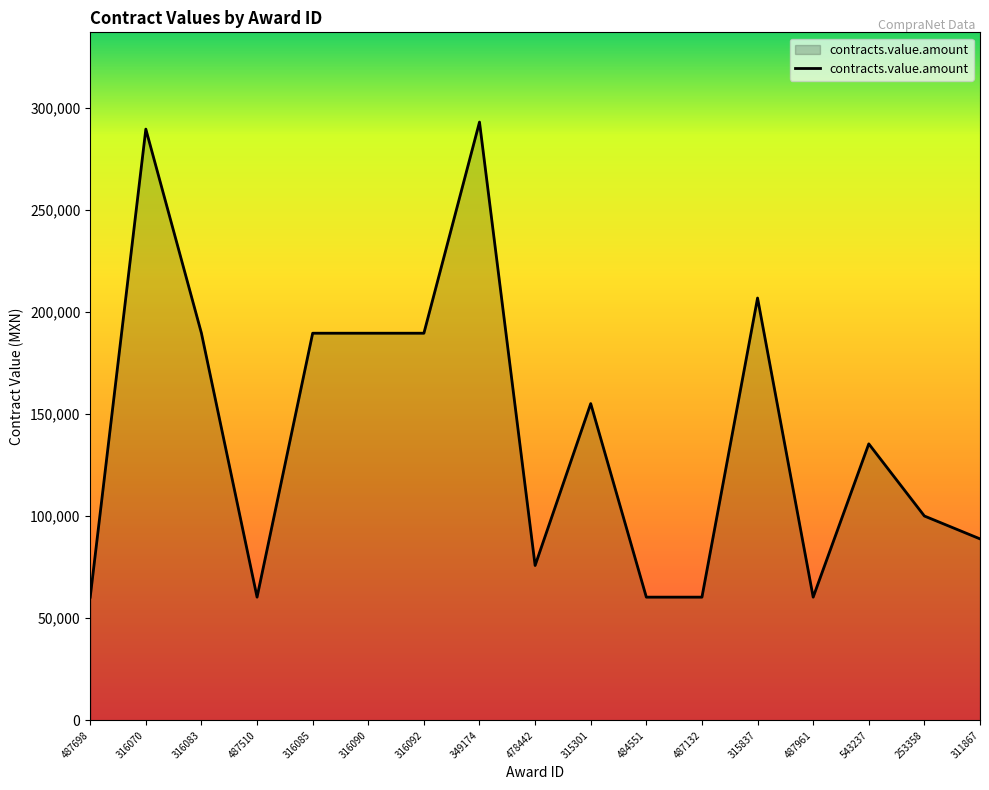

What position from the left is 316070?

2